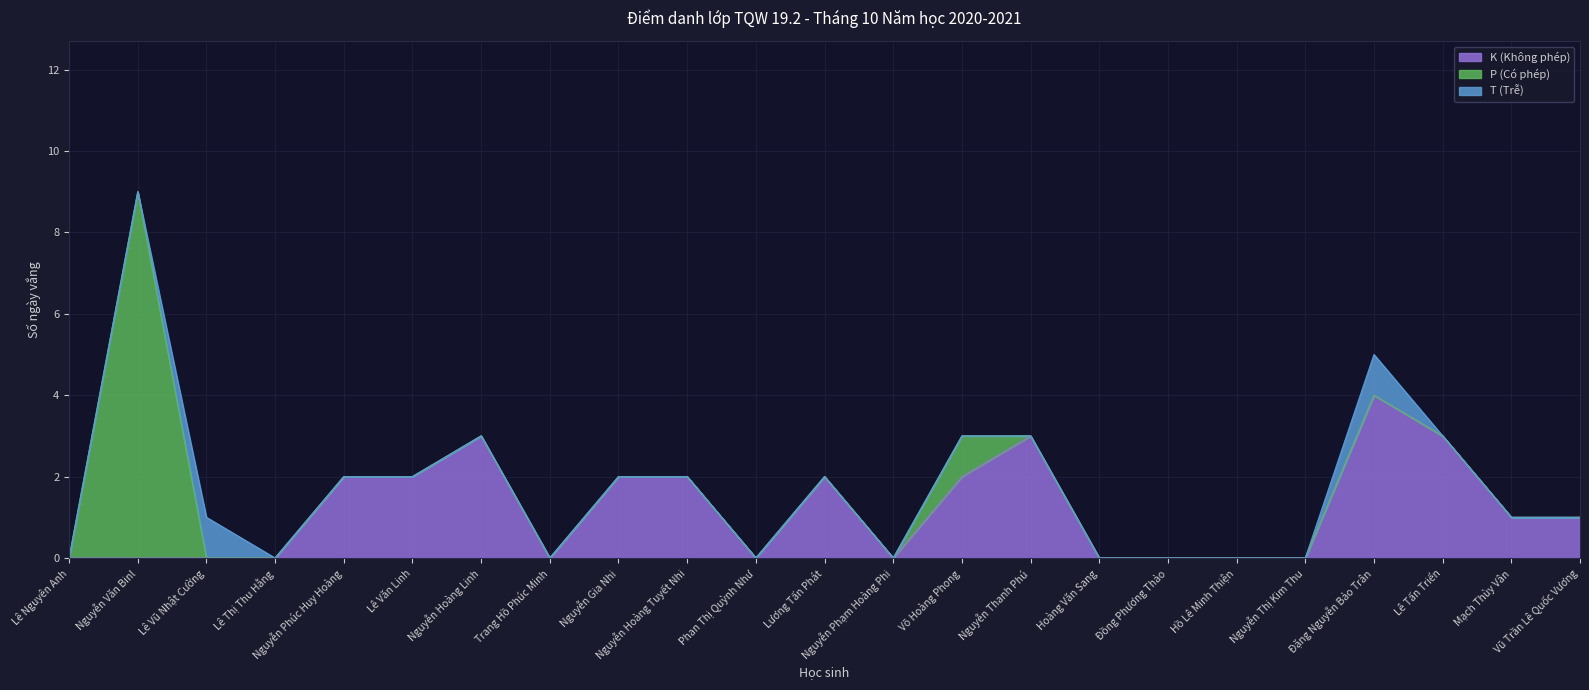

The value of P (Có phép) at Lê Nguyên Anh is 4. True or false?

False